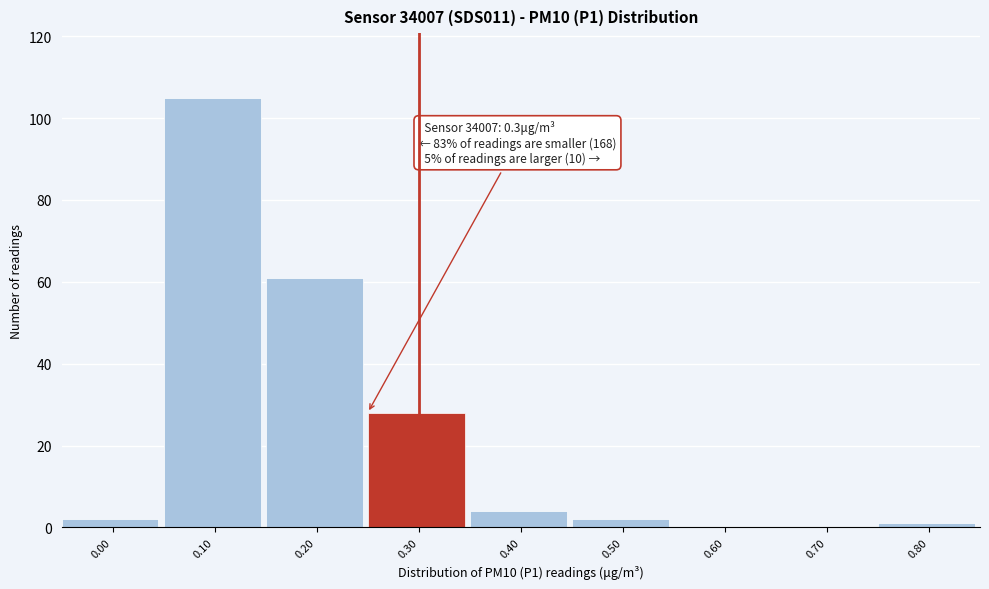

Reading left to right, what are all the values shown in this chart?

0.00=2	0.10=105	0.20=61	0.30=28	0.40=4	0.50=2	0.60=0	0.70=0	0.80=1